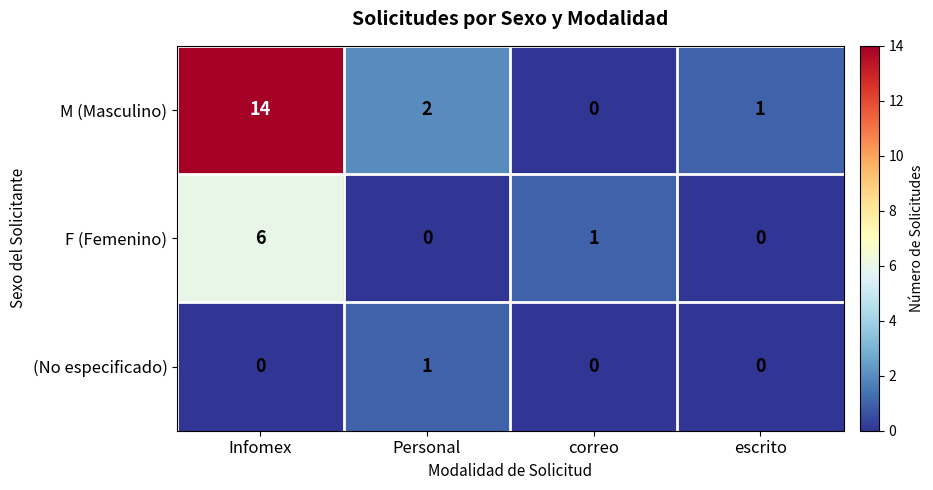

Between Personal and correo, which series saw the biggest shift?

M (Masculino)